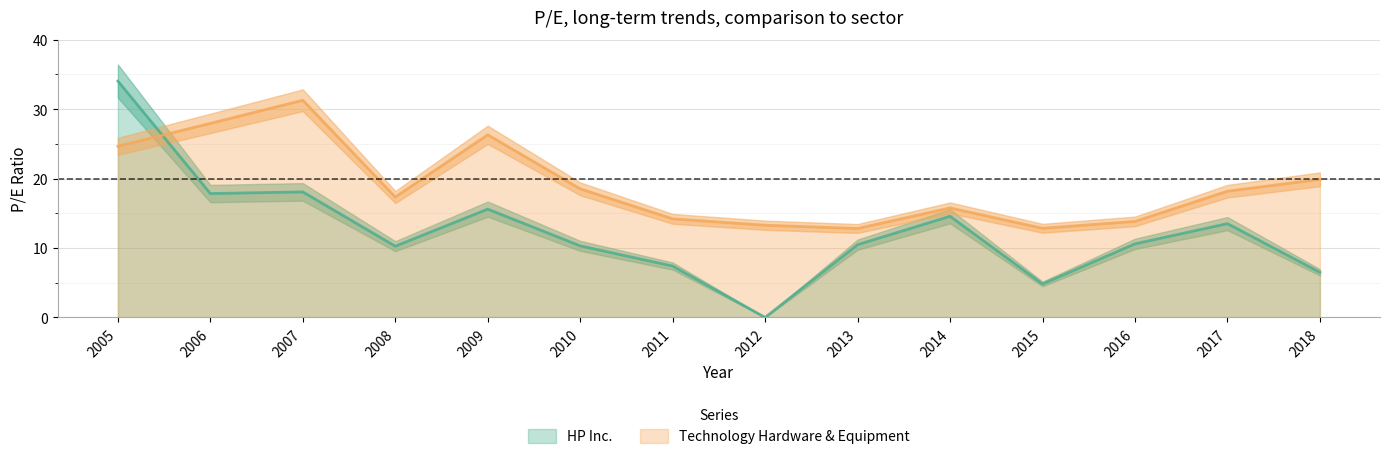

How many lines are shown in the chart?

2